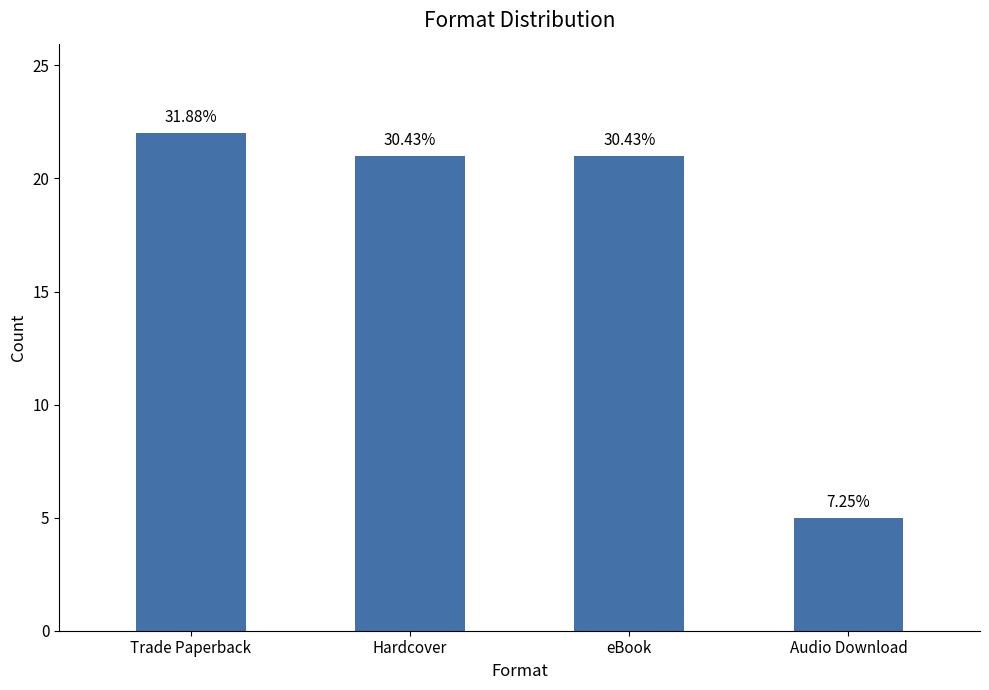

Where is the data nearest to the value 13?

Hardcover